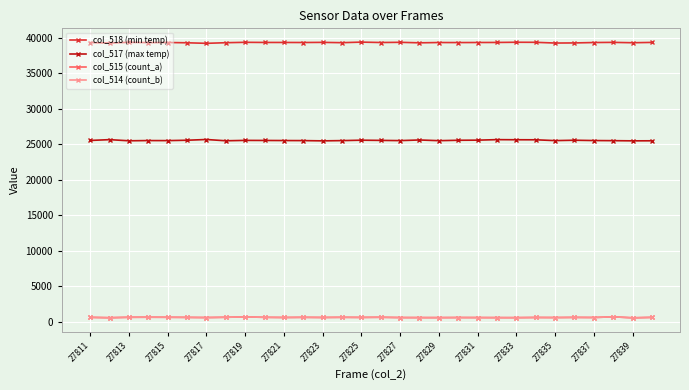

What is the difference between the second highest and second lowest values in the col_517 (max temp) series?

170